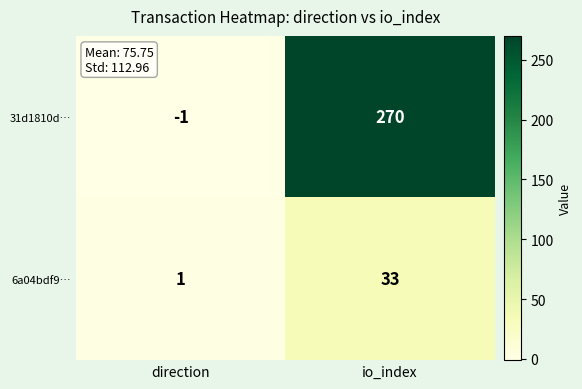

What is the spread (max minus min) of values at direction?

2